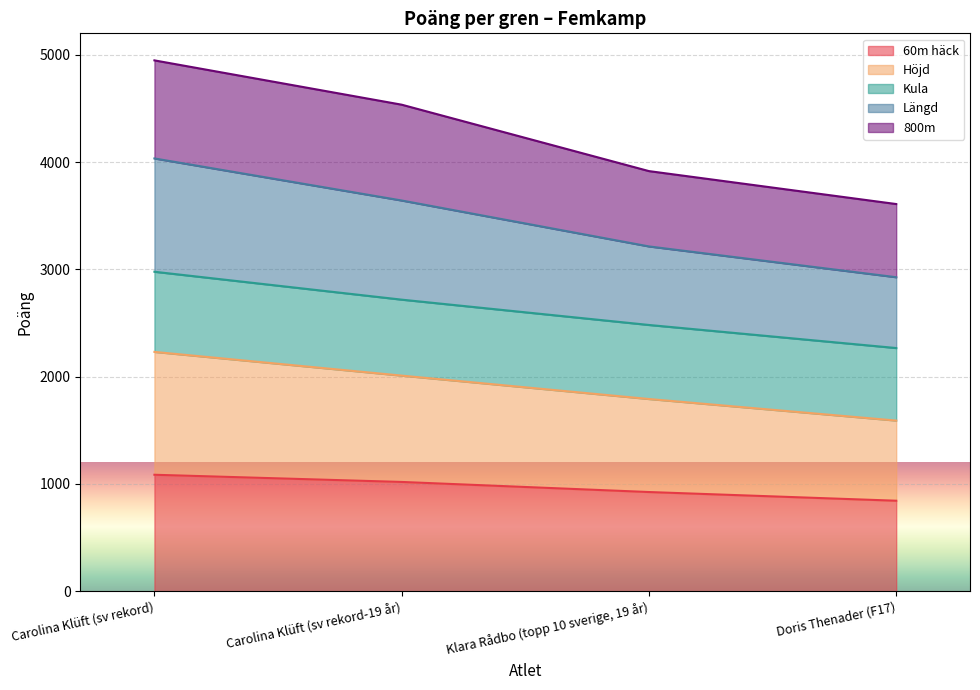

What are all the series names shown in the legend?

60m häck, Höjd, Kula, Längd, 800m